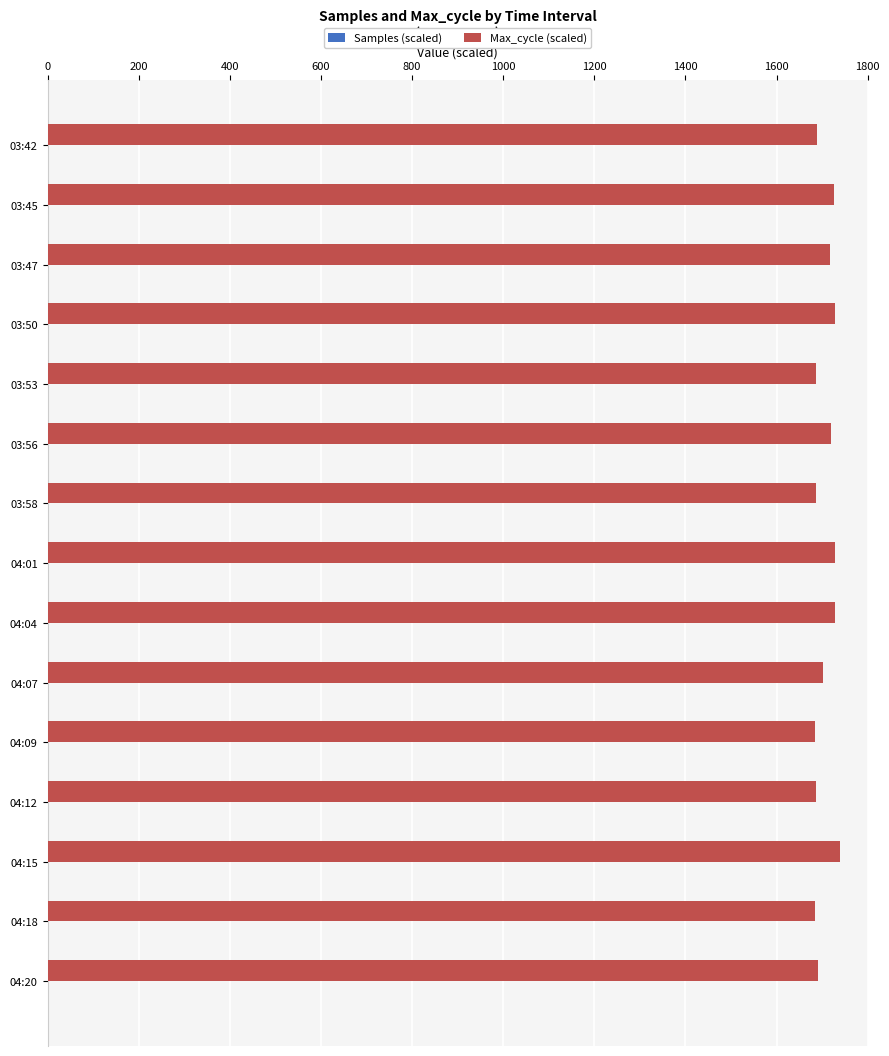

What is the greatest value displayed?

1739.1